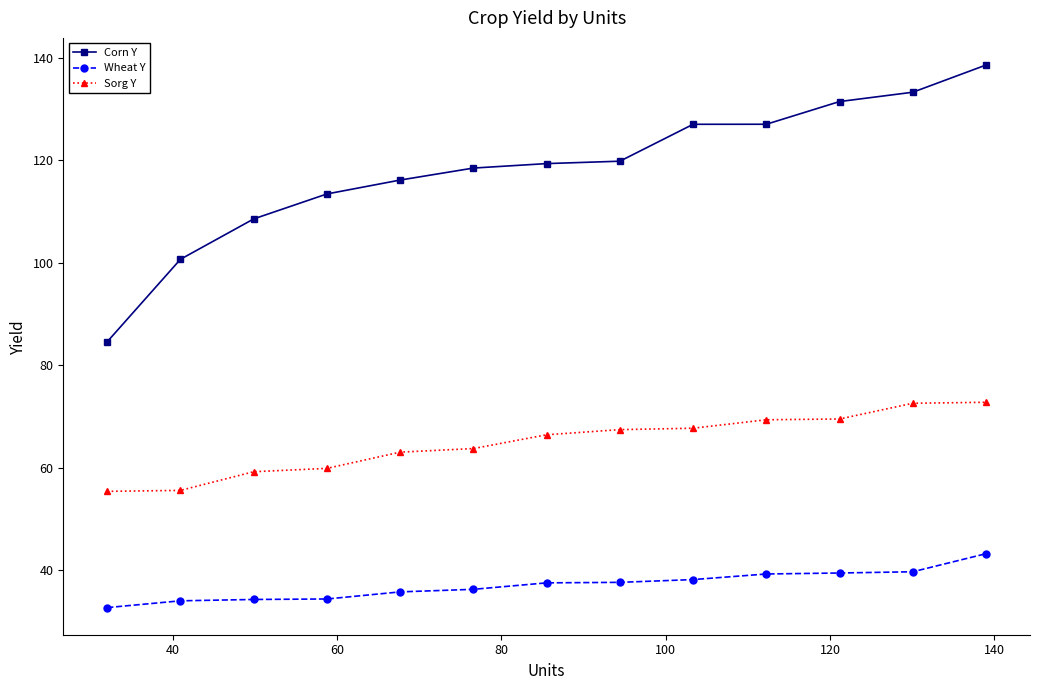

What is the minimum value shown in the chart?

32.7